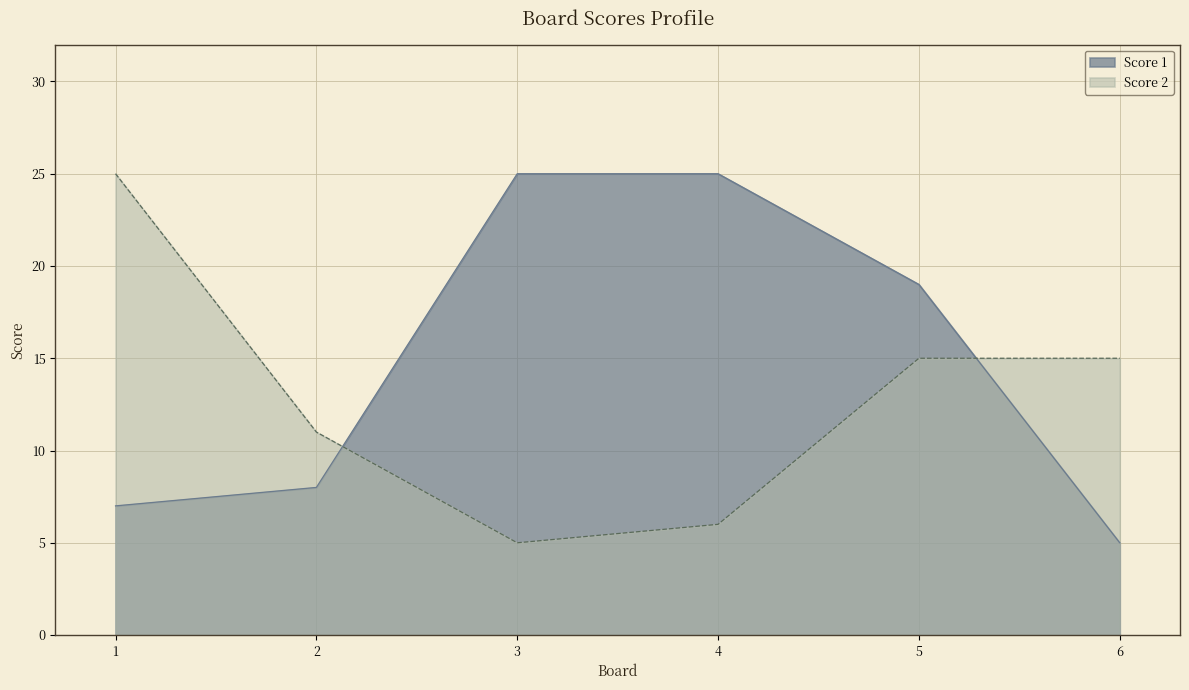

Rank the series by their maximum value, from lowest to highest.

Score 1, Score 2